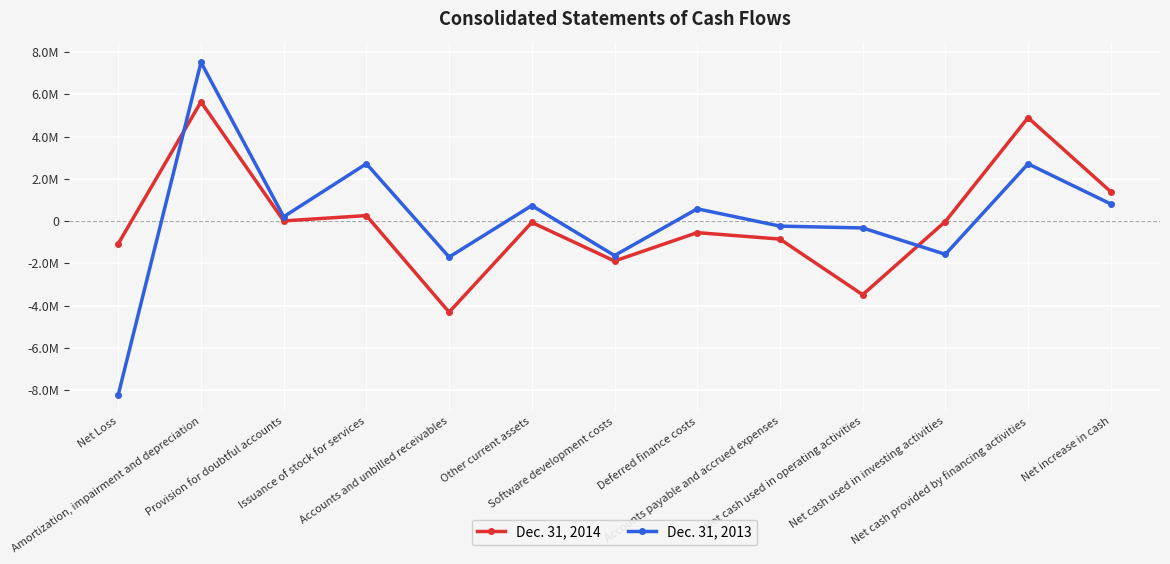

Is this an area chart (filled region under the line)?

No